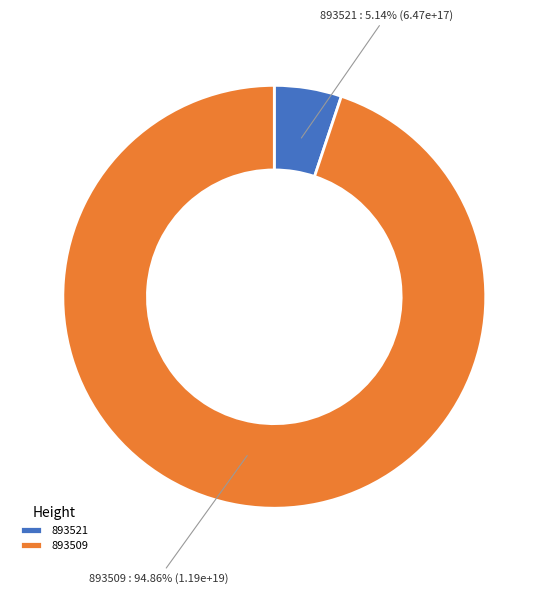

Which slice is the smallest?

893521